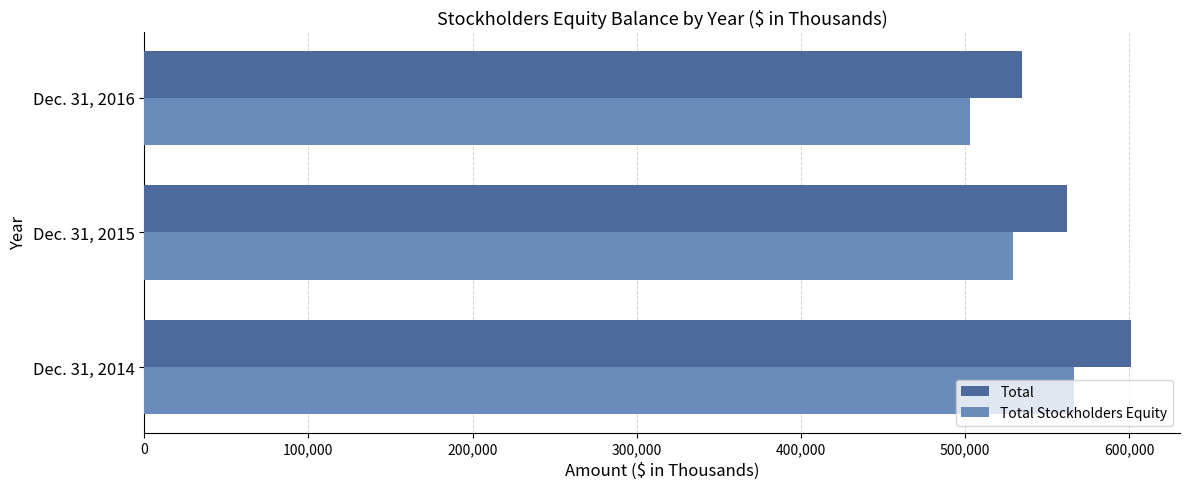

What is the smallest value displayed?

503147